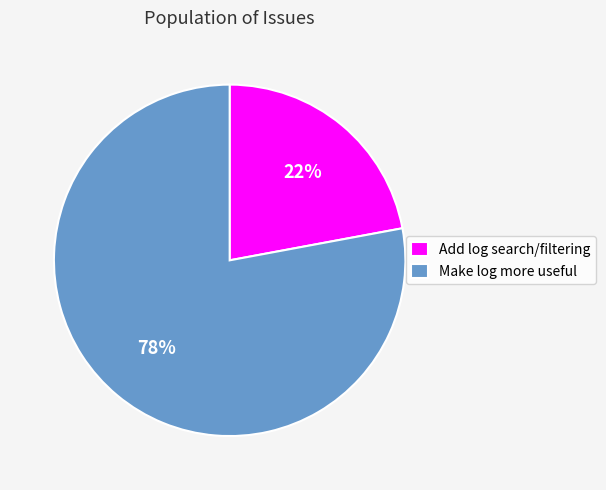

Which slice is the largest?

Make log more useful